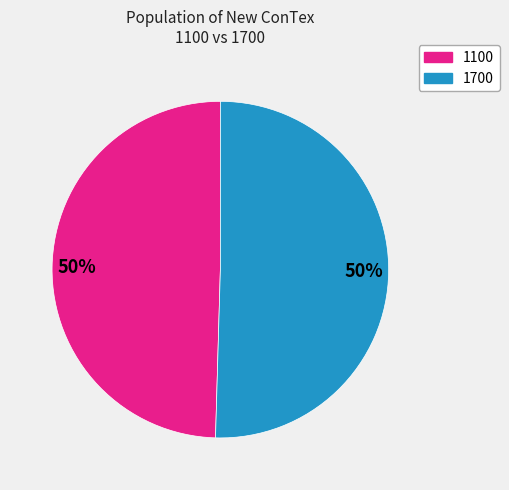

To the nearest percent, what is the average slice percentage?

50%